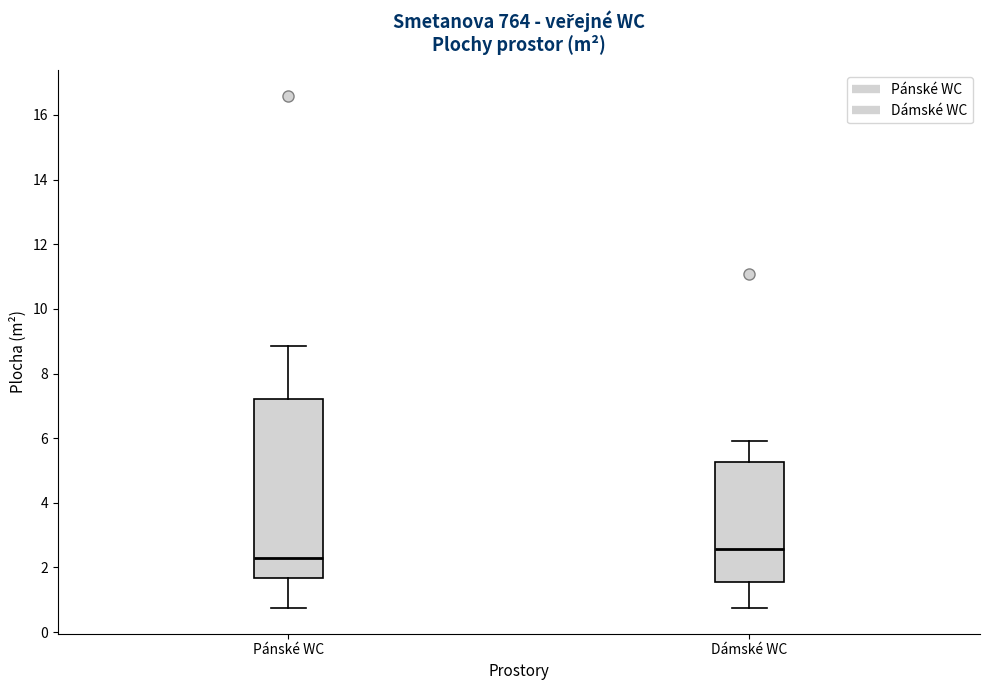

Reading left to right, read every box against the y-axis: the position of its median line, the range the box covers, and the ends of its whiskers. The values are not printed on the chart, so give them approximately, as read against the axis.

Pánské WC: median 2.2, box 1.6 to 7.2, whiskers 0.8 to 8.8
Dámské WC: median 2.6, box 1.6 to 5.2, whiskers 0.8 to 6.0